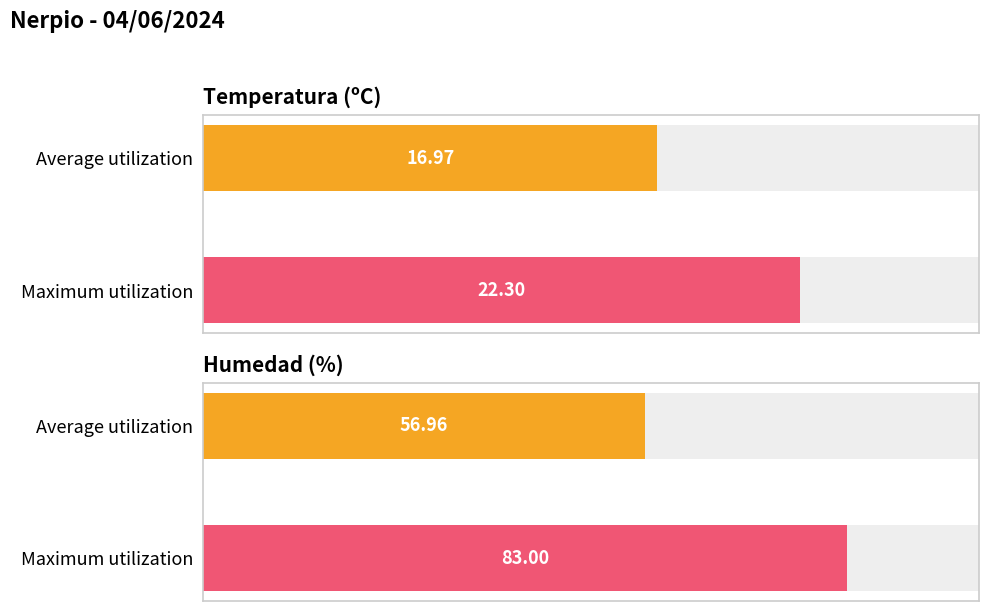

At 06:00, list the series in order from smallest to largest.

Temperatura (ºC), Humedad (%)